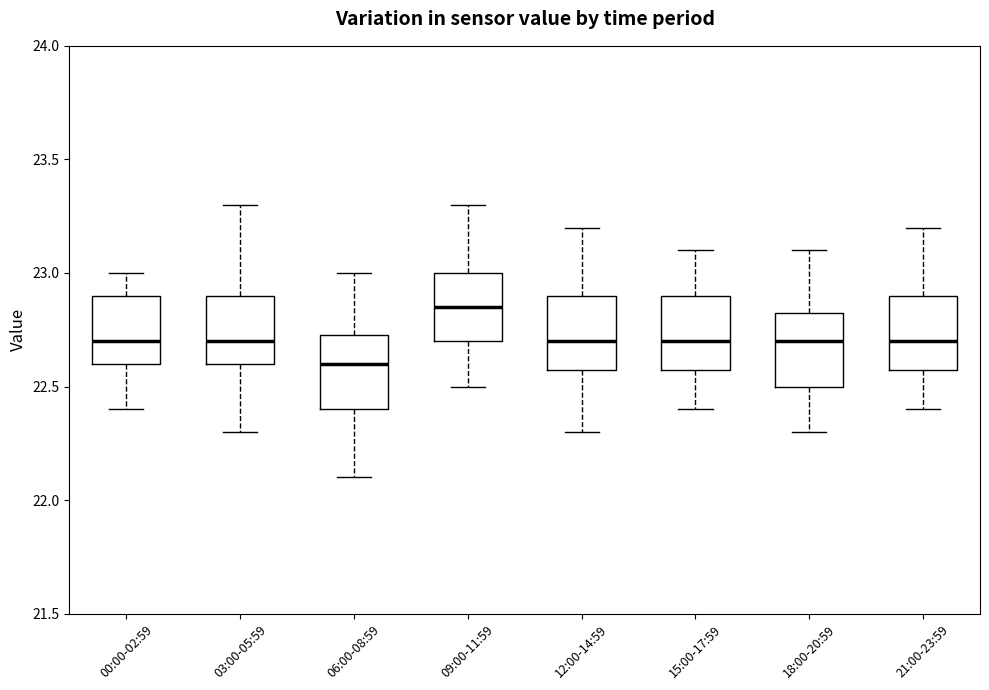

Where is the upper edge of the box for 12:00-14:59 on the y-axis? The values are not printed on the chart, so give them approximately, as read against the axis.

22.90